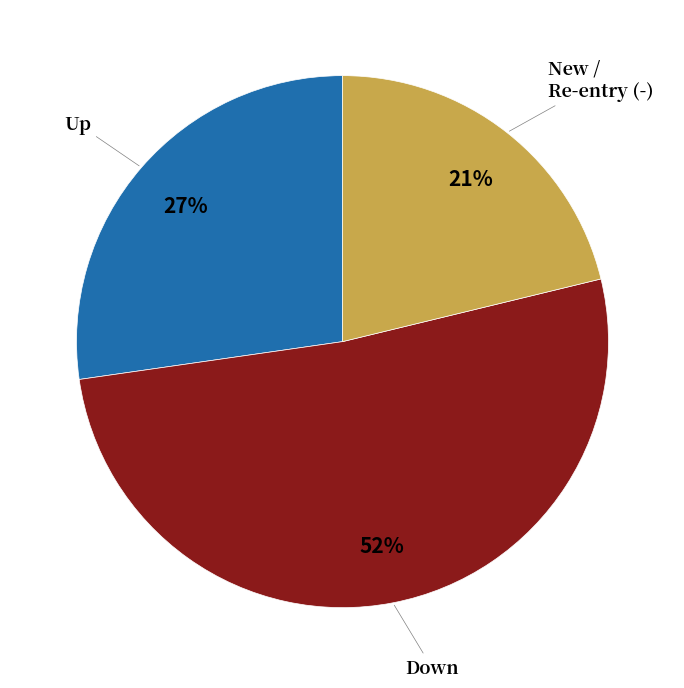

To the nearest percent, what is the average slice percentage?

33%